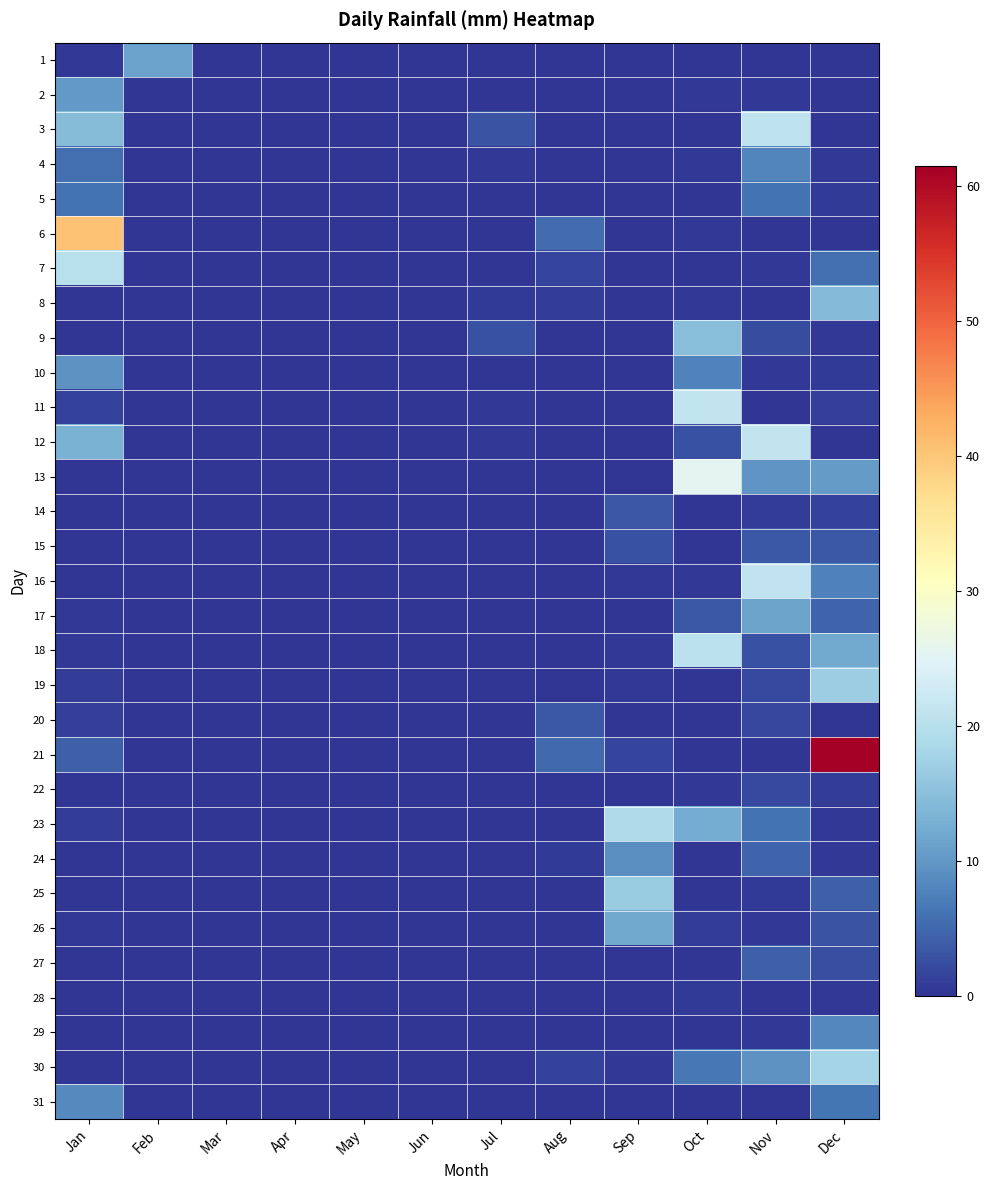

Rank the series at Jan from lowest to highest value.

8, 9, 13, 14, 15, 16, 22, 24, 25, 27, 28, 29, 30, 1, 17, 18, 26, 19, 23, 20, 11, 21, 4, 5, 31, 10, 2, 12, 3, 7, 6